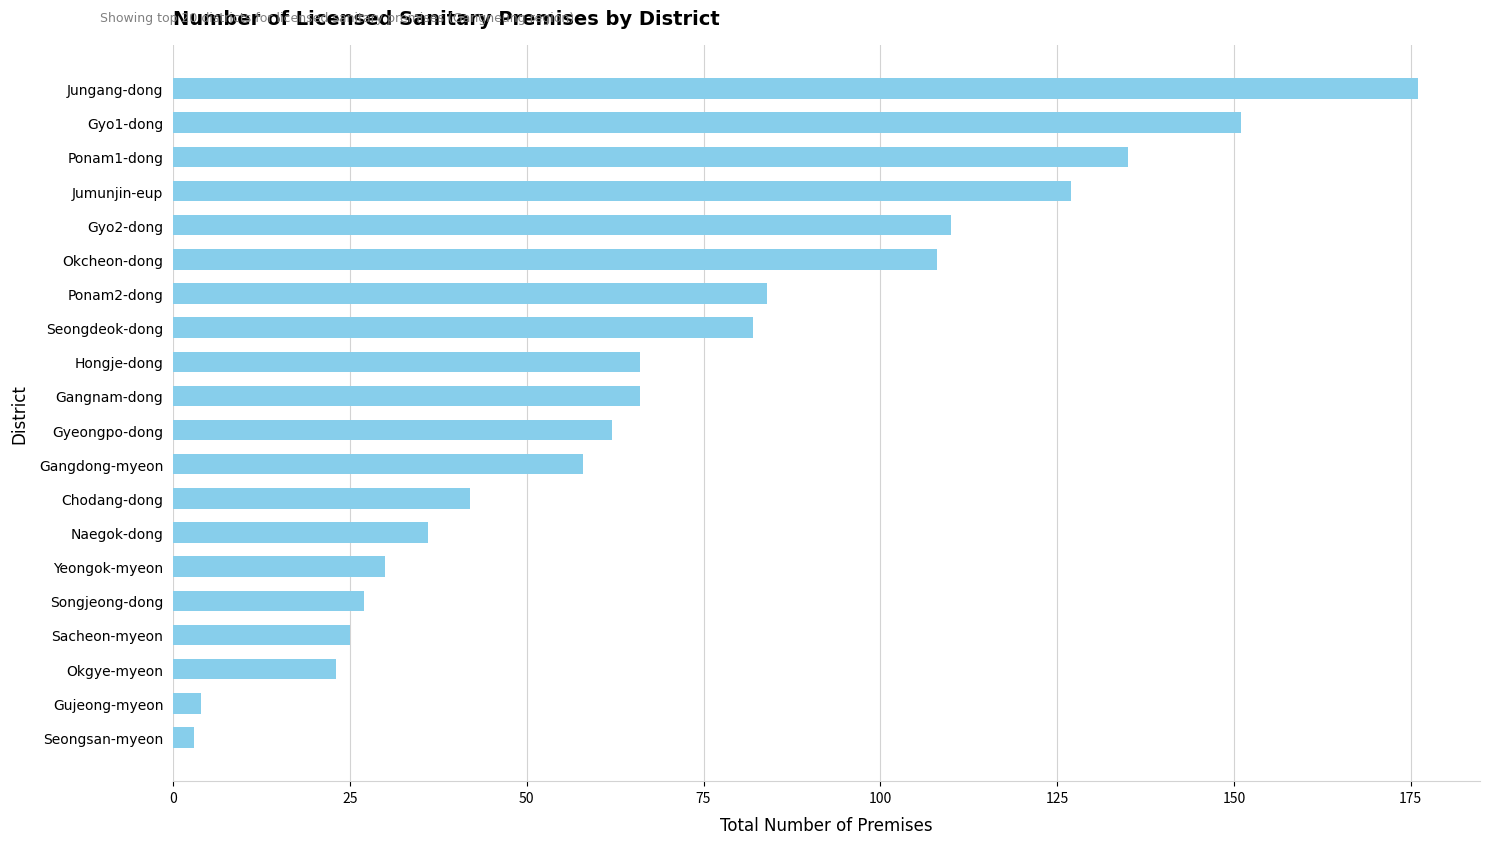

True or false: the data shows 40 at Seongdeok-dong.

False